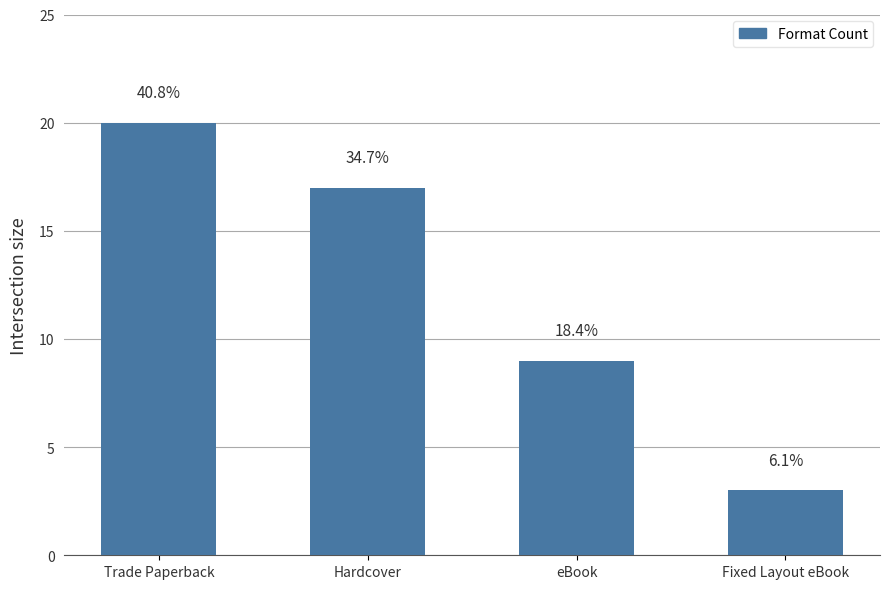

What is the smallest value displayed?

3